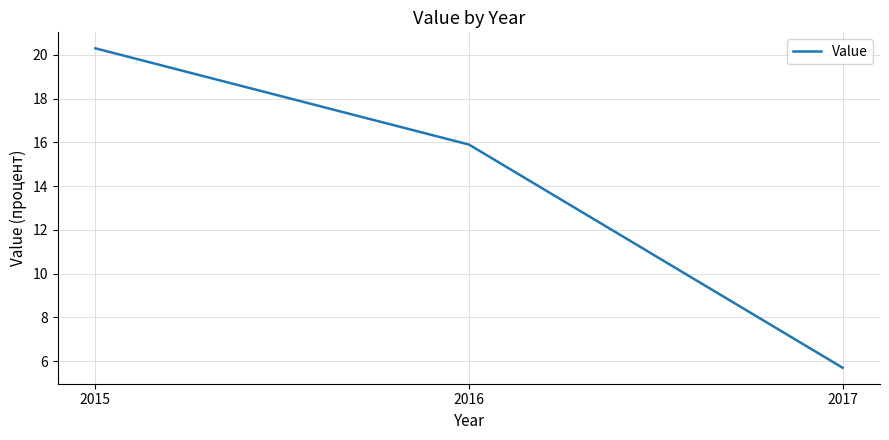

How many lines are shown in the chart?

1